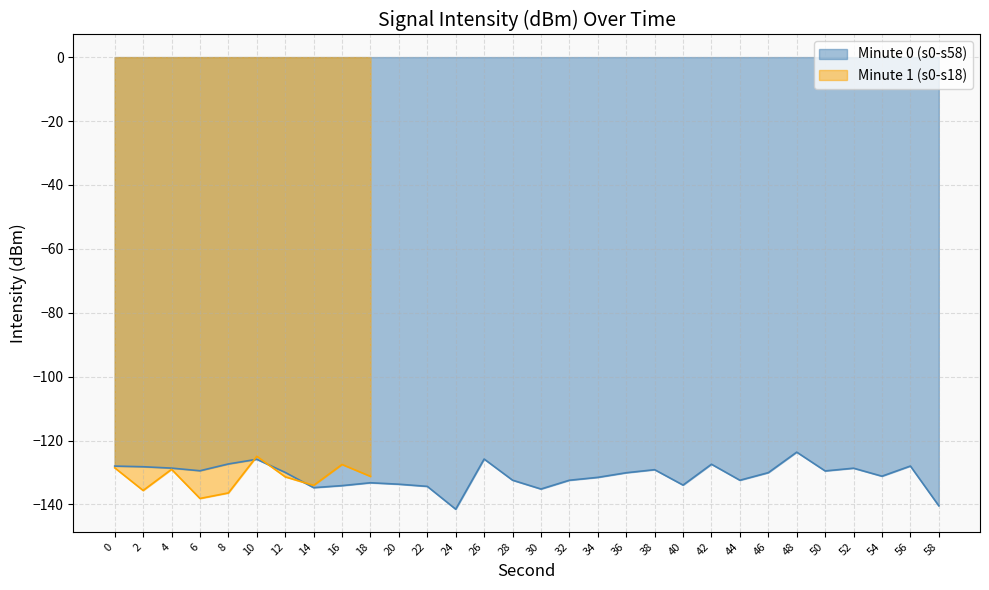

The value at 42 is -127.4. True or false?

True